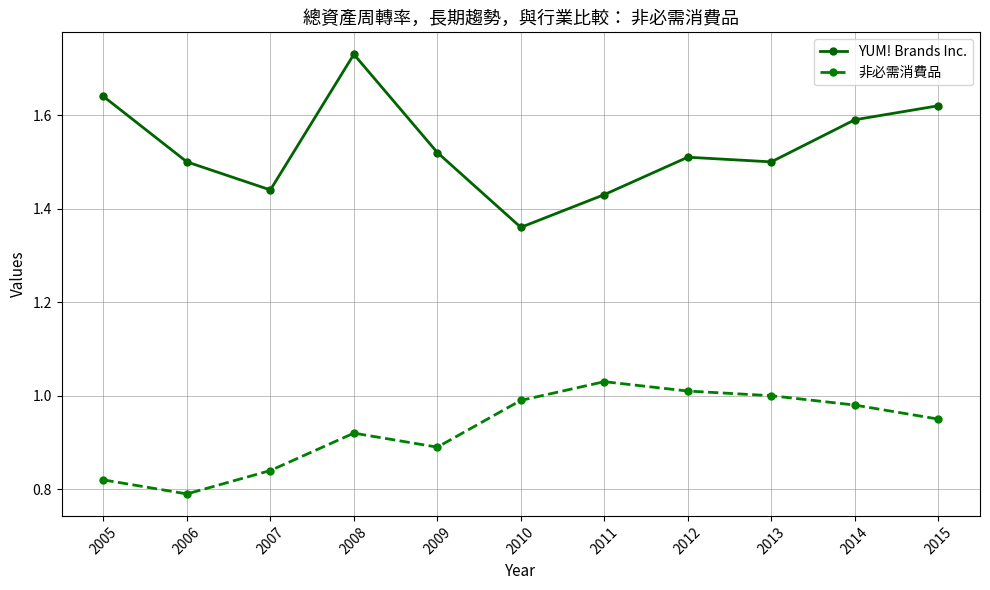

True or false: 非必需消費品 and YUM! Brands Inc. cross at least once.

False